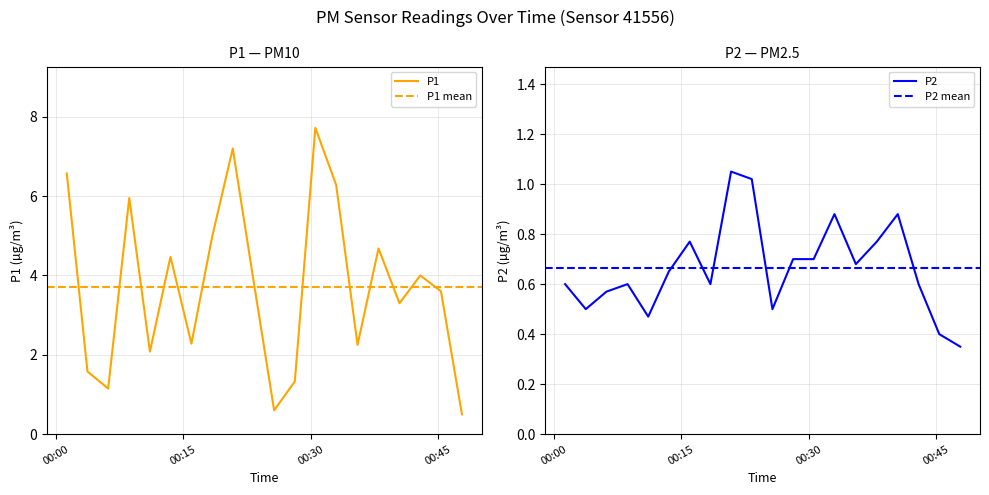

Rank the categories by P1 value from highest to lowest.

2023-12-22T00:30:34, 2023-12-22T00:20:51, 2023-12-22T00:01:19, 2023-12-22T00:33:01, 2023-12-22T00:08:40, 2023-12-22T00:18:25, 2023-12-22T00:38:00, 2023-12-22T00:13:31, 2023-12-22T00:42:55, 2023-12-22T00:23:17, 2023-12-22T00:45:21, 2023-12-22T00:40:28, 2023-12-22T00:15:59, 2023-12-22T00:35:32, 2023-12-22T00:11:06, 2023-12-22T00:03:45, 2023-12-22T00:28:09, 2023-12-22T00:06:11, 2023-12-22T00:25:43, 2023-12-22T00:47:49